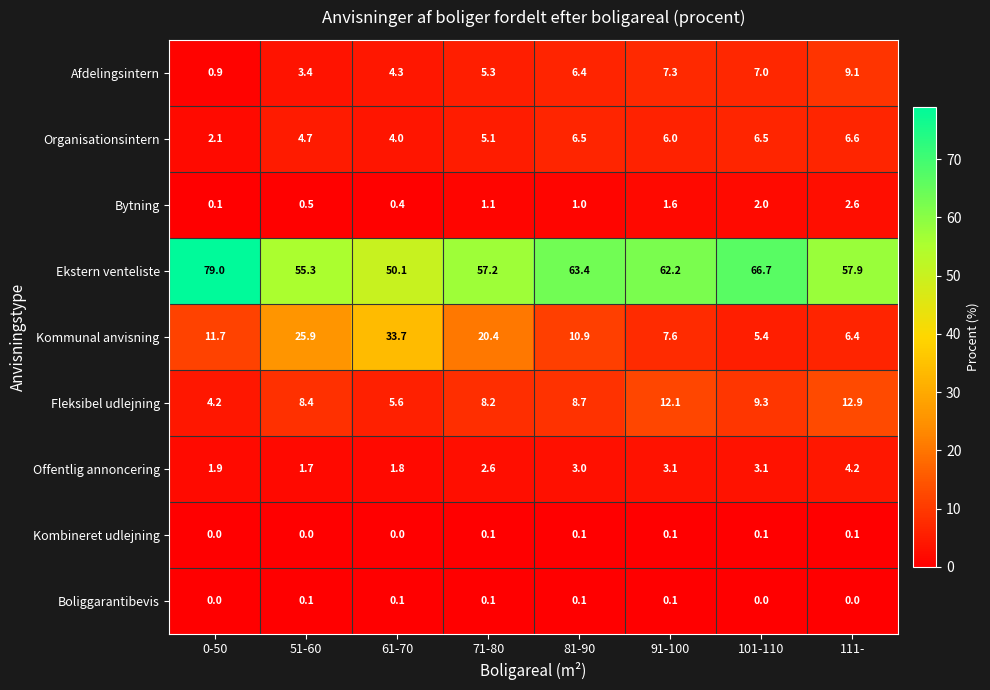

How many data points does each series have?

8